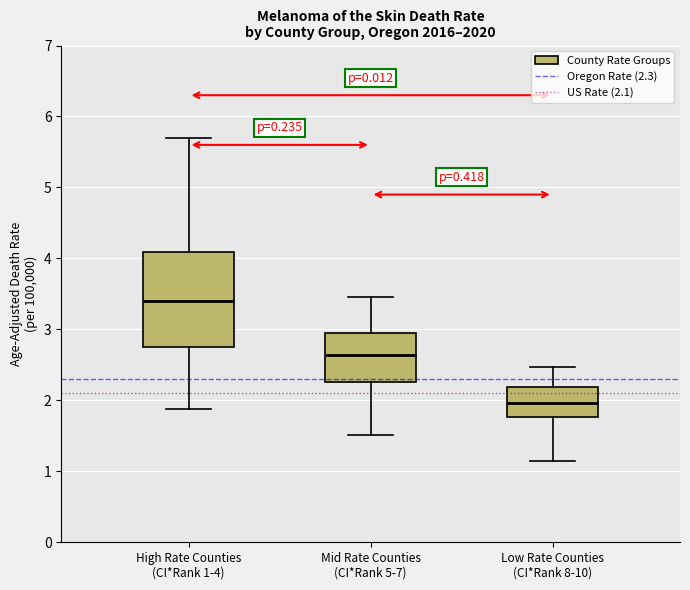

Reading left to right, read every box against the y-axis: the position of its median line, the range the box covers, and the ends of its whiskers. The values are not printed on the chart, so give them approximately, as read against the axis.

High Rate Counties (CI*Rank 1-4): median 3.4, box 2.8 to 4.1, whiskers 1.9 to 5.7
Mid Rate Counties (CI*Rank 5-7): median 2.6, box 2.3 to 3.0, whiskers 1.5 to 3.5
Low Rate Counties (CI*Rank 8-10): median 2.0, box 1.8 to 2.2, whiskers 1.1 to 2.5